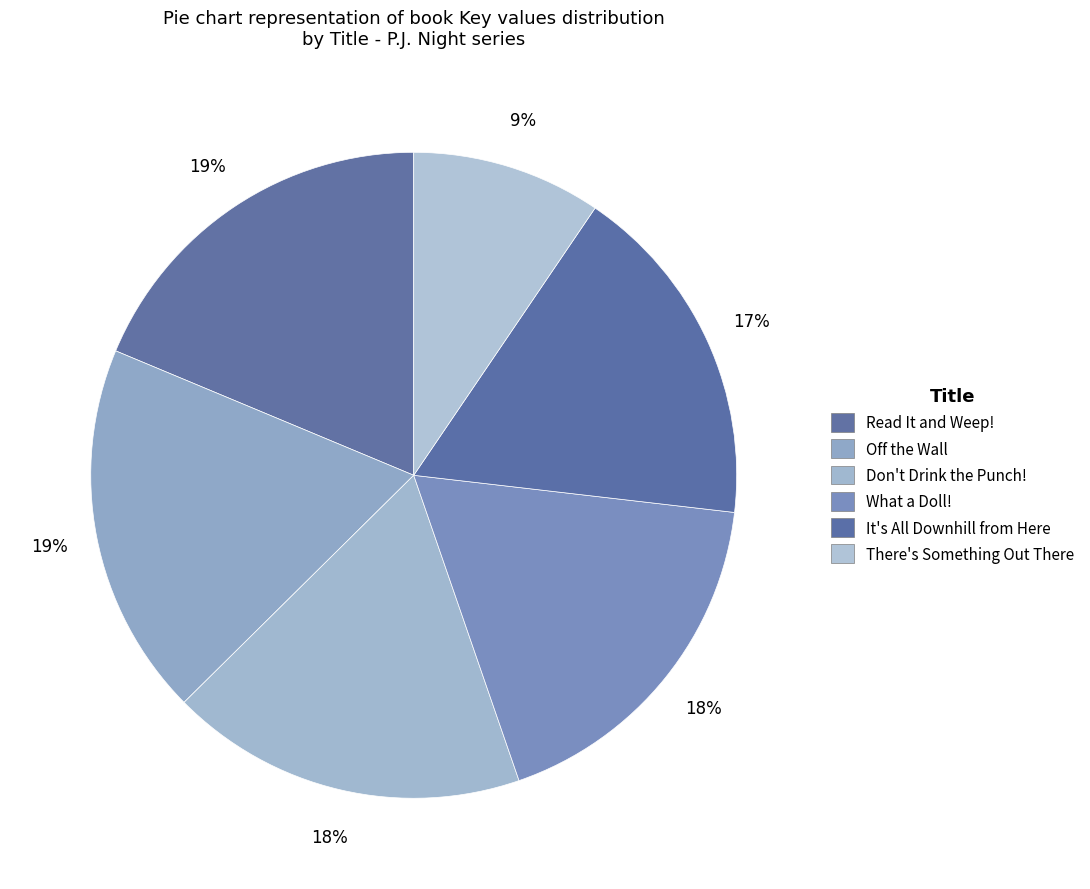

How many slices are in this pie chart?

6